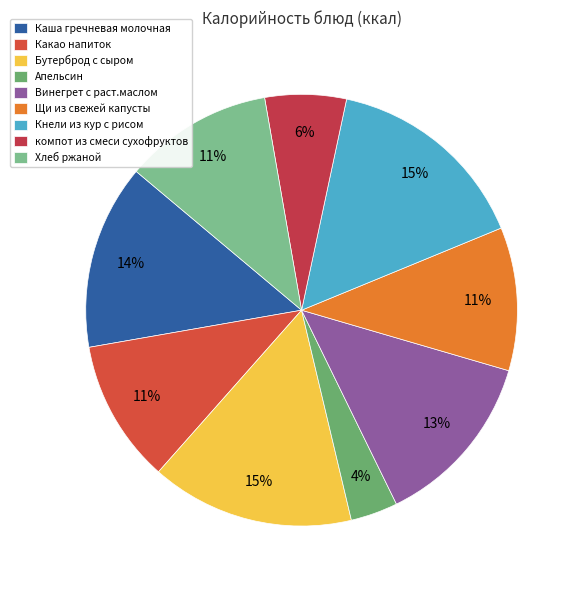

Does Каша гречневая молочная account for over 50% of the chart?

No